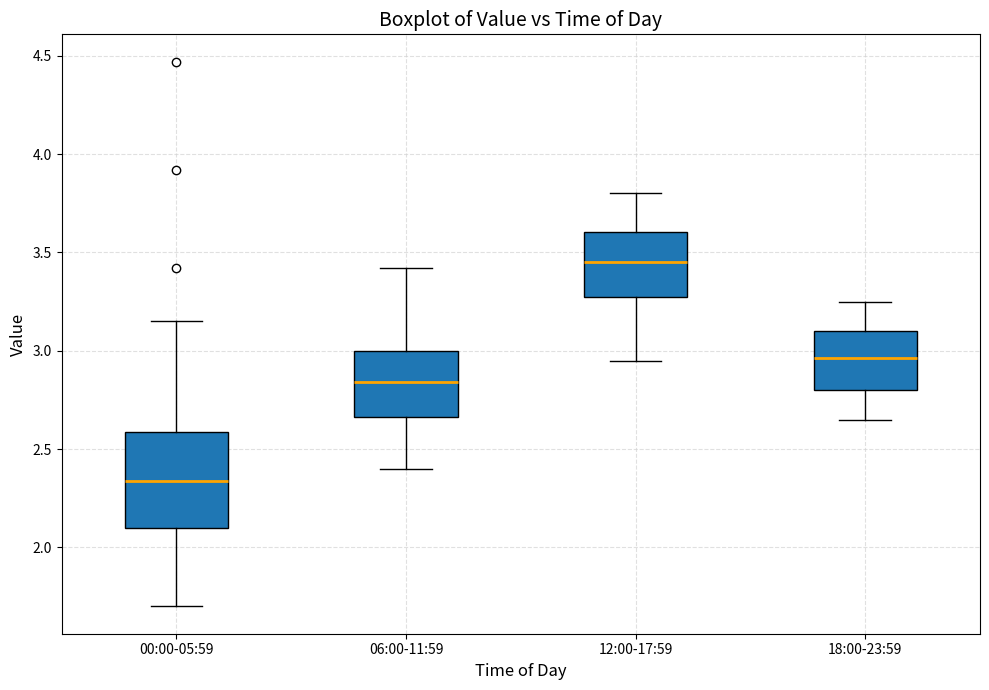

Which box's median line is the lowest?

00:00-05:59